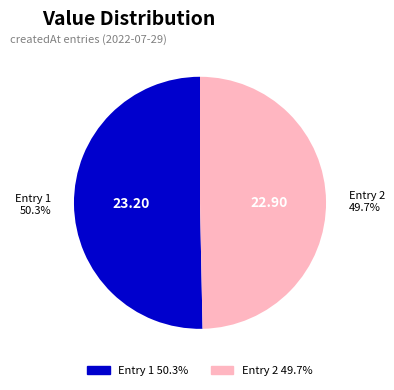

How many slices are in this pie chart?

2